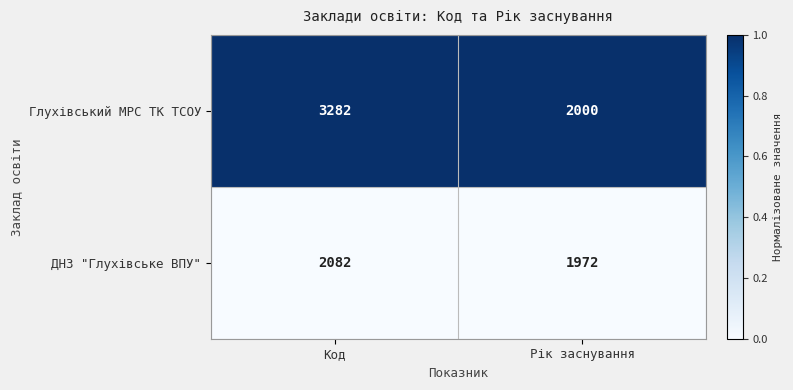

Which series has the widest spread of values?

Глухівський МРС ТК ТСОУ